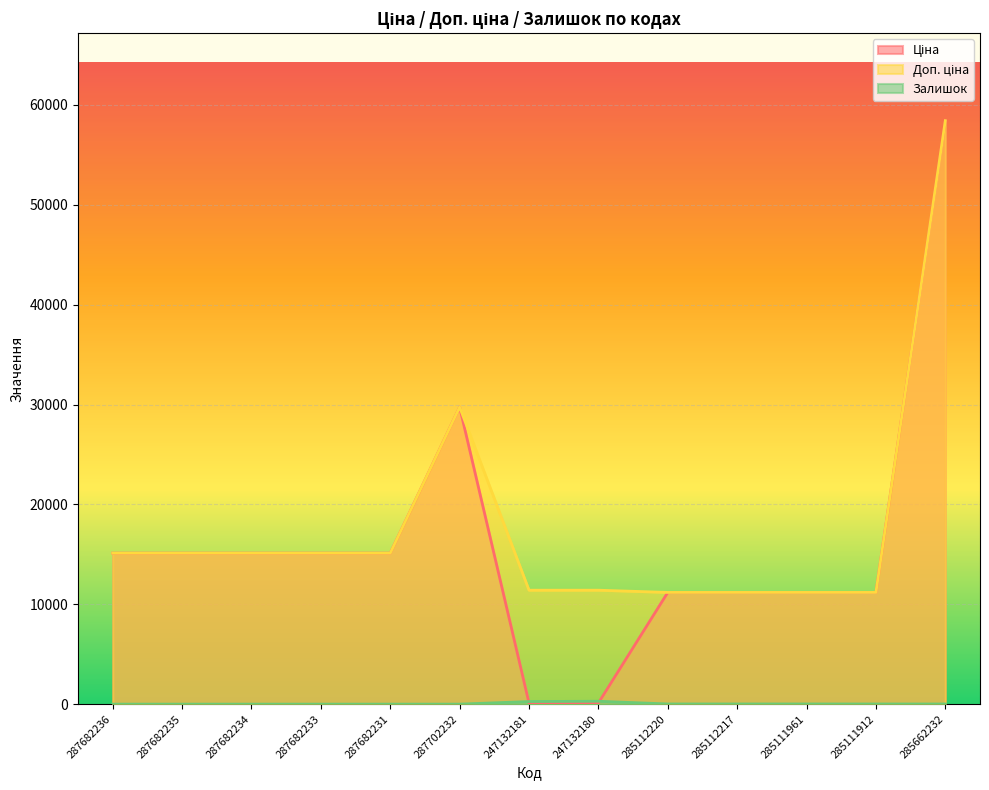

What is the label of the 2nd point from the left?

287682235